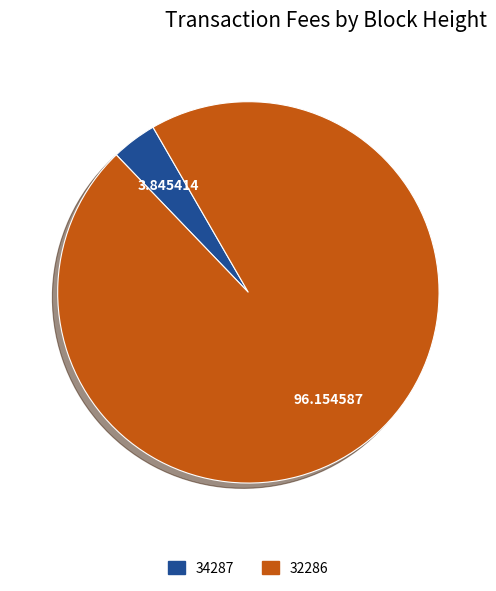

Count the number of slices in the pie.

2